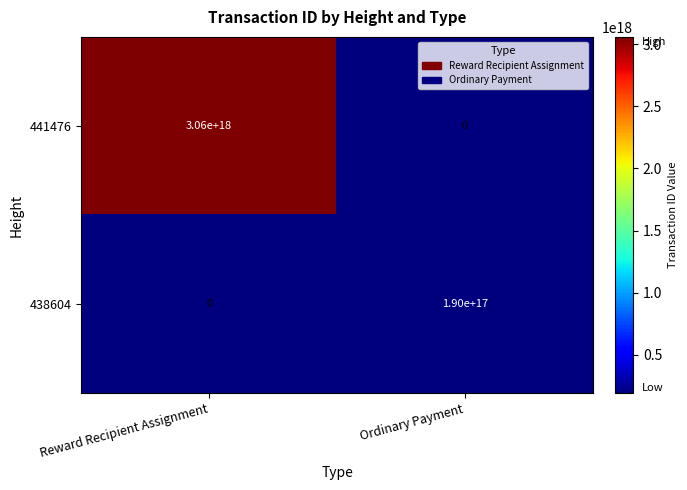

Is it true that 441476 equals 4249596396171366400 at Reward Recipient Assignment?

False